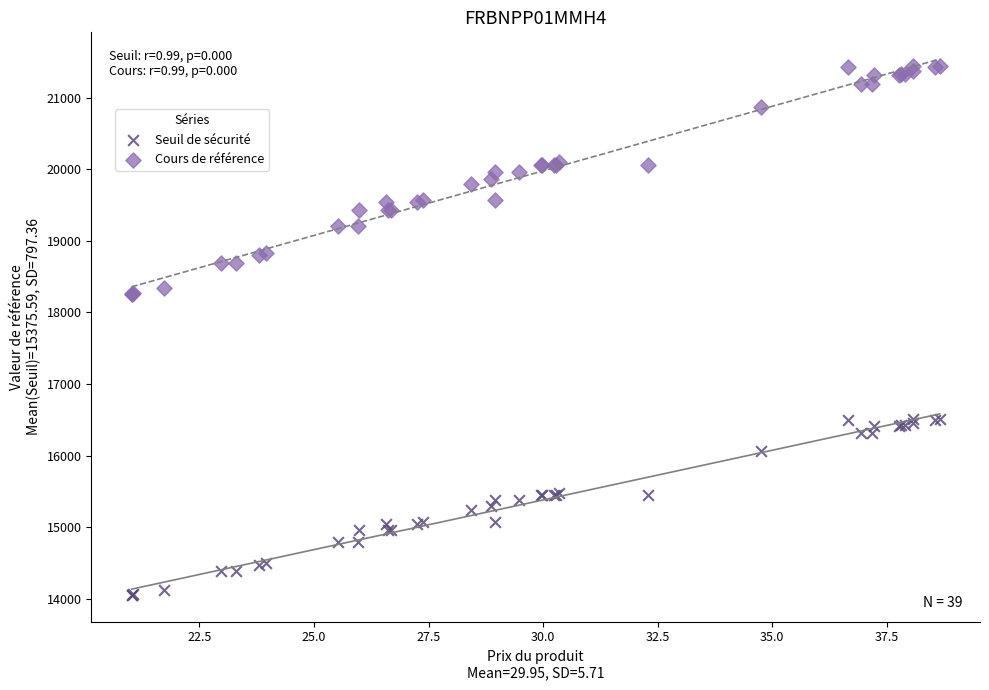

Which series contains the highest Y value?

Cours de référence